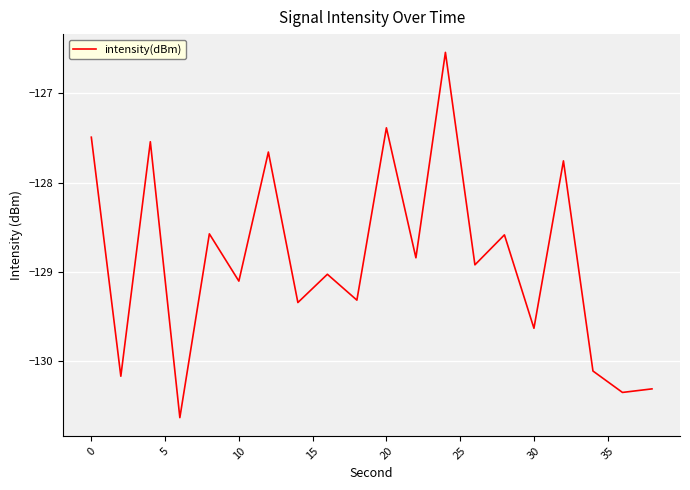

What is the maximum value shown in the chart?

-126.5